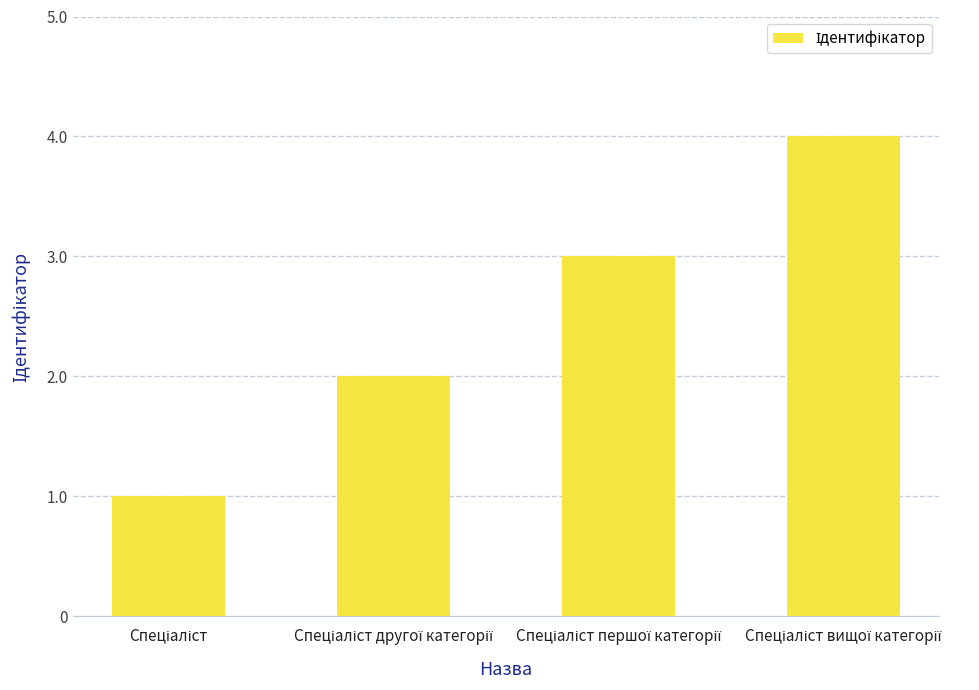

What is the maximum value shown in the chart?

4